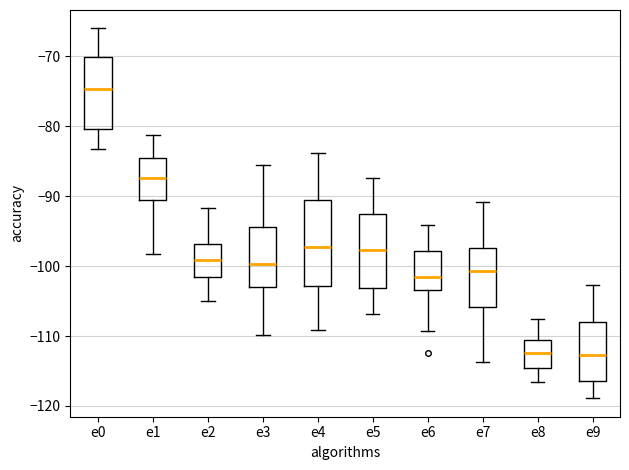

Which box is the tallest, from its lower edge to its upper edge?

e4